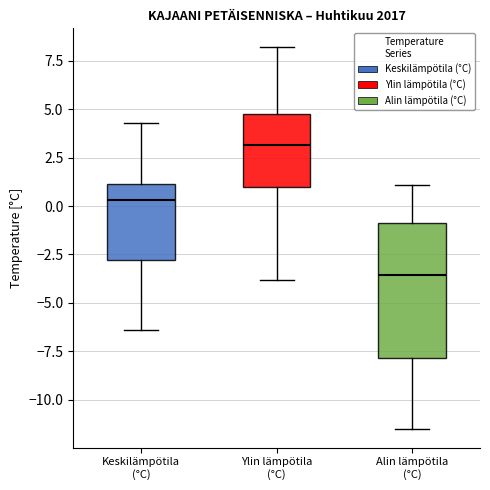

Which box's median line is the lowest?

Alin lämpötila (°C)